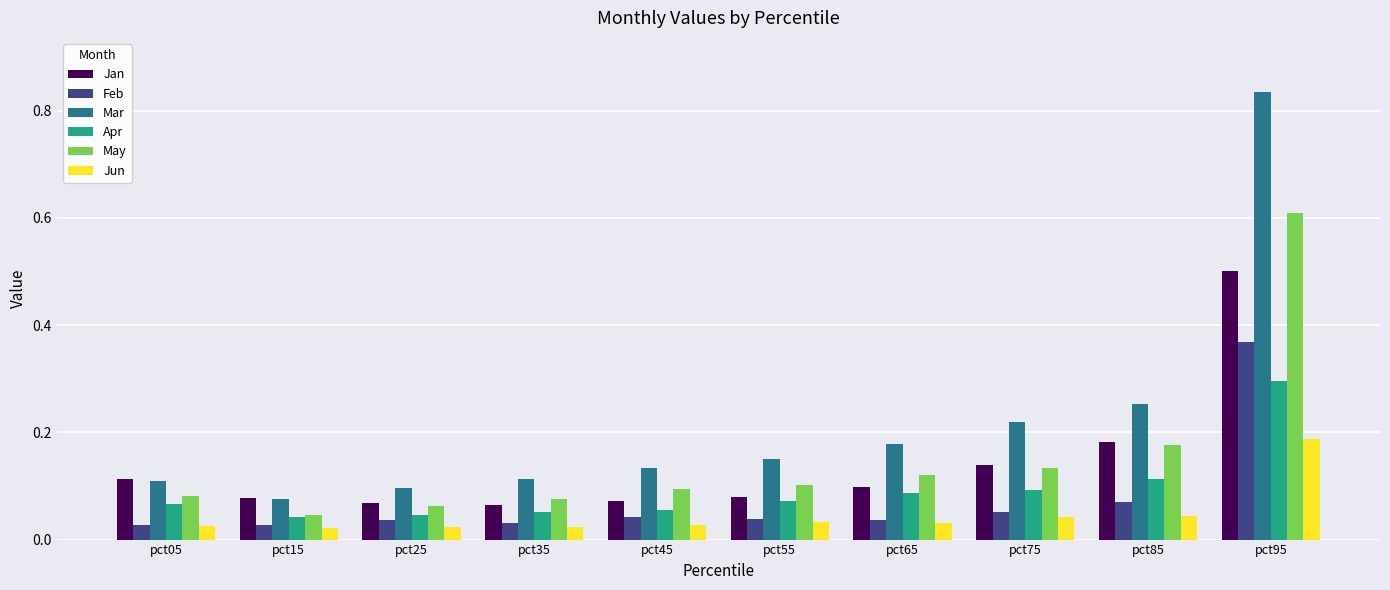

Which category has the highest value across all series?

pct95